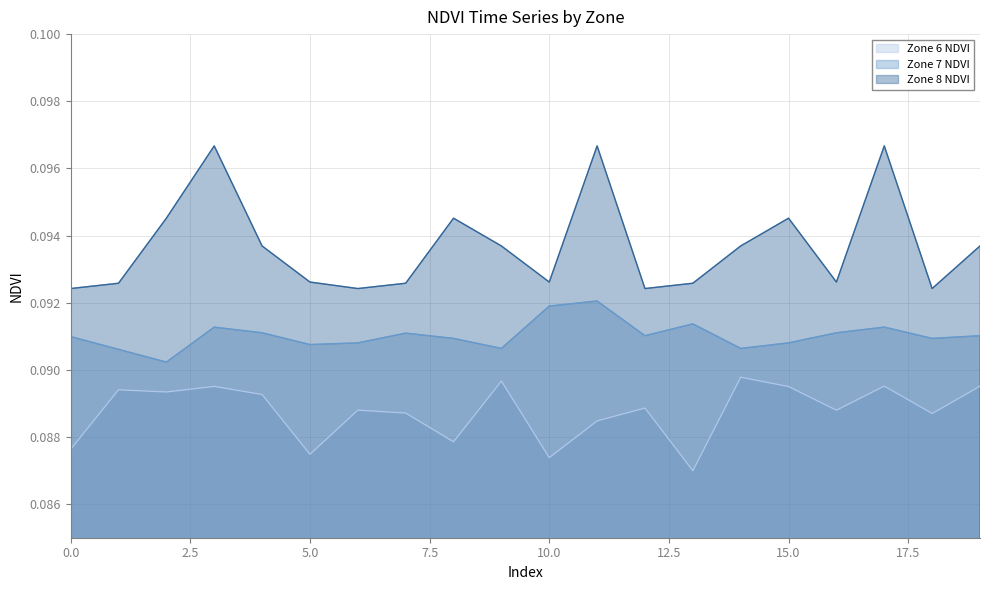

Between 1 and 14, which is larger?

14